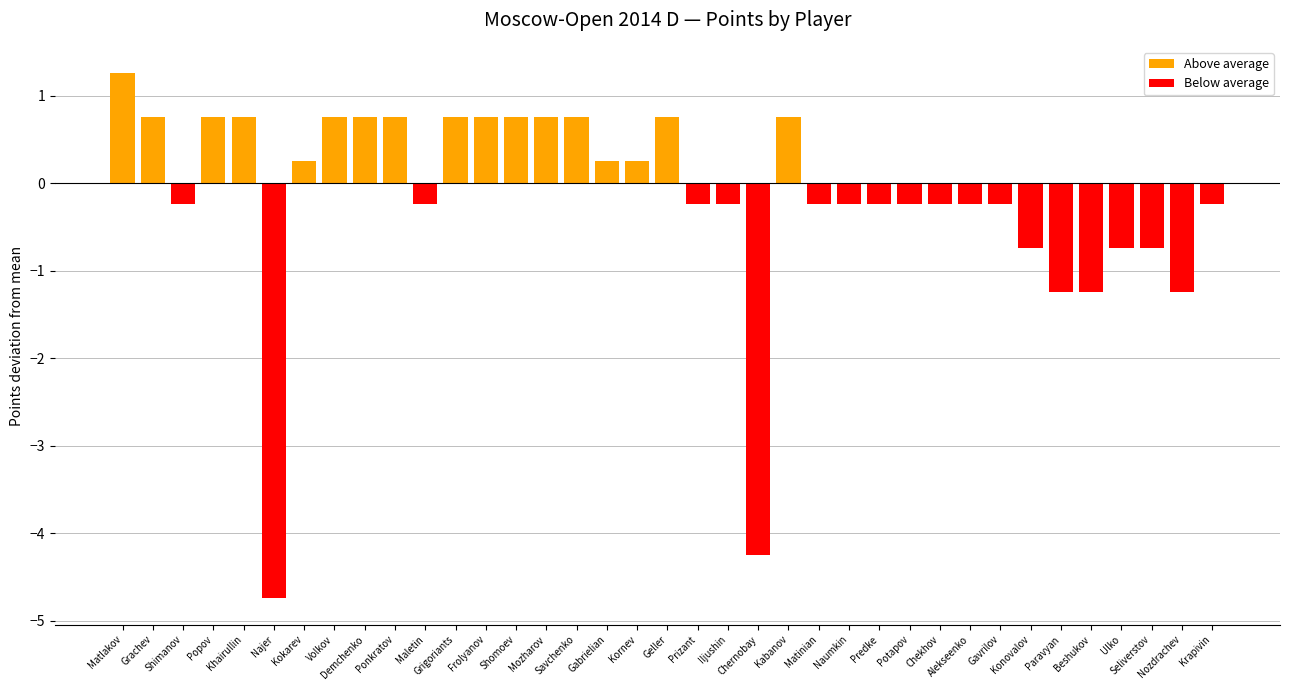

Which category has the lowest value in the Above average series?

Shimanov